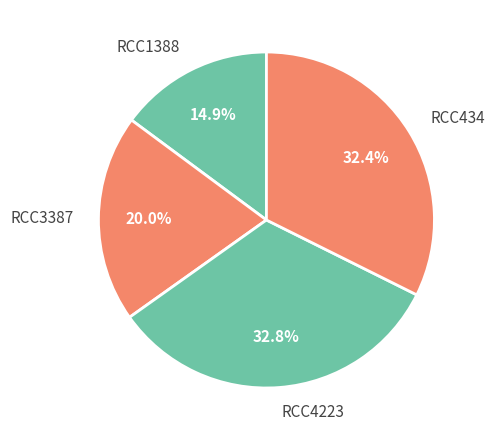

To the nearest percent, what portion does RCC3387 represent?

20%